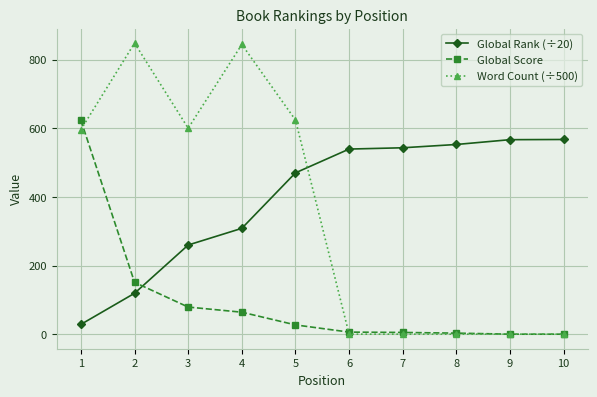

Rank the series by their maximum value, from highest to lowest.

Word Count (÷500), Global Score, Global Rank (÷20)